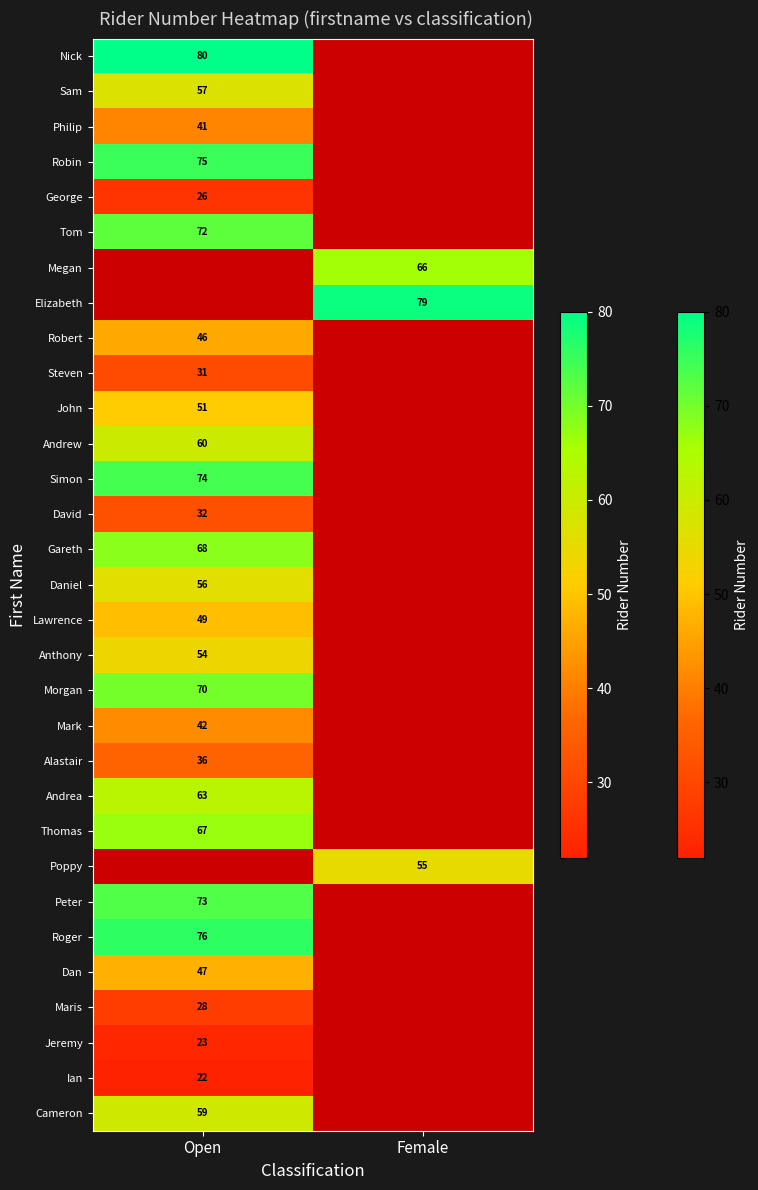

True or false: Megan has a value of 66 at Female.

True